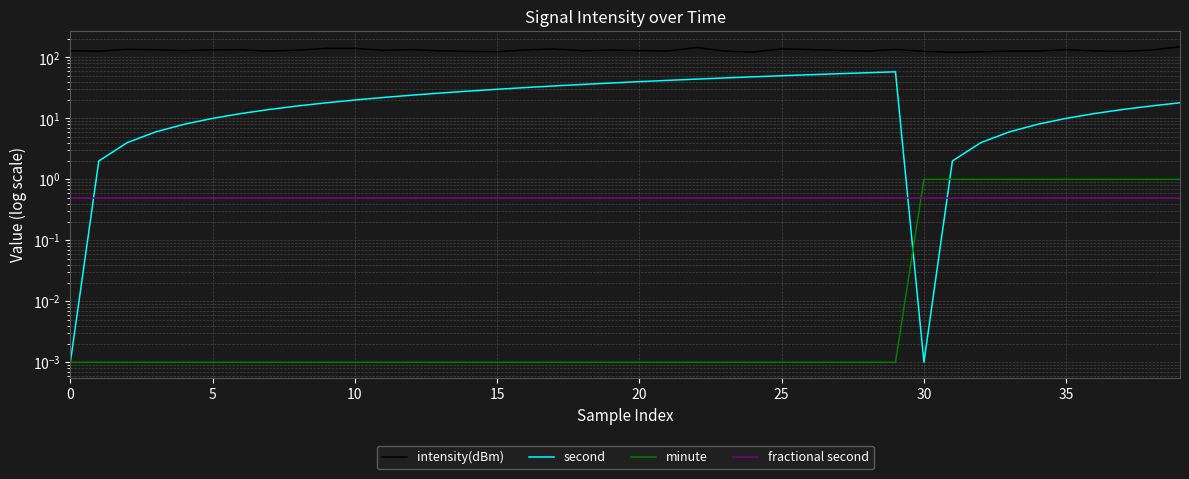

What is the label of the 26th point from the left?

25